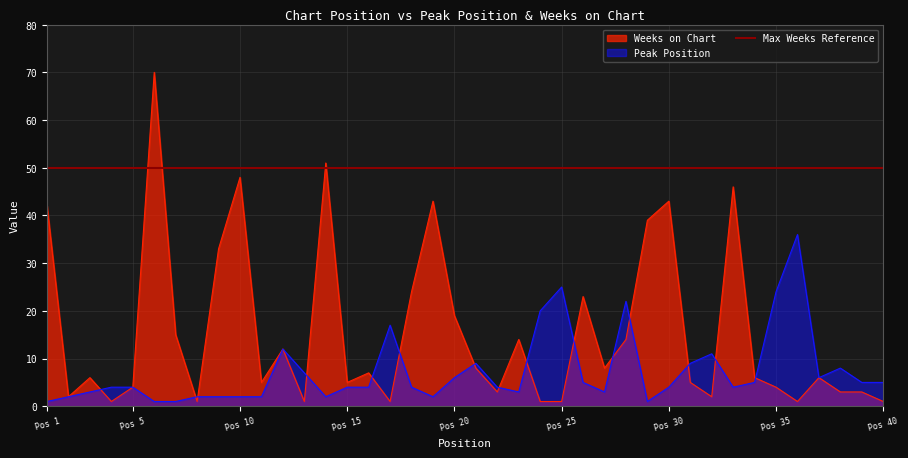

The value of Peak Position at Pos 25 is 25. True or false?

True